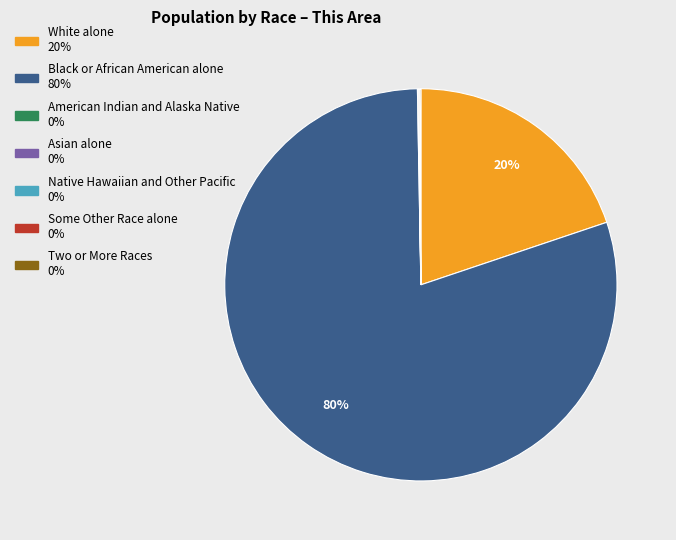

Which slice represents more than half of the pie?

Black or African American alone